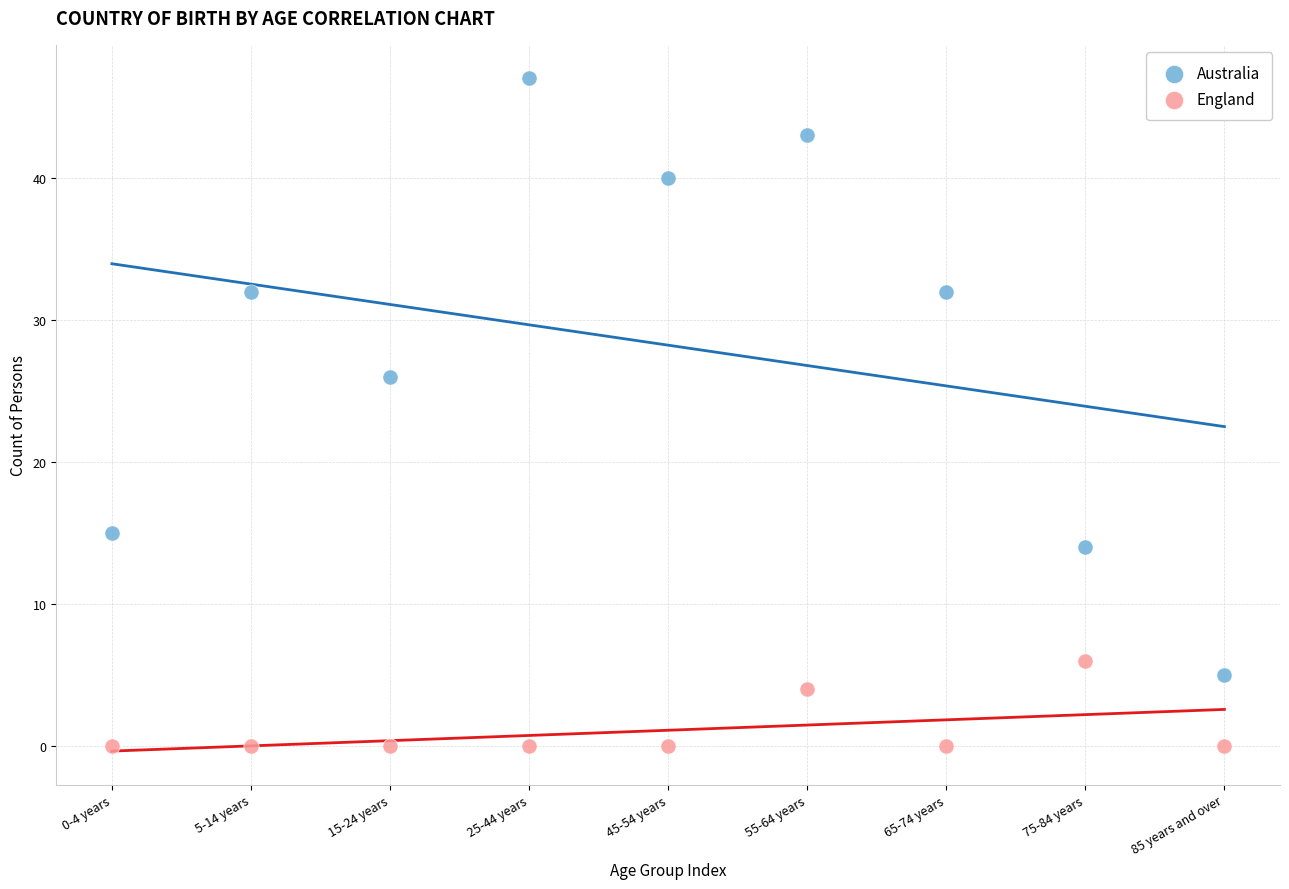

Which series has the largest Y range (max minus min)?

Australia